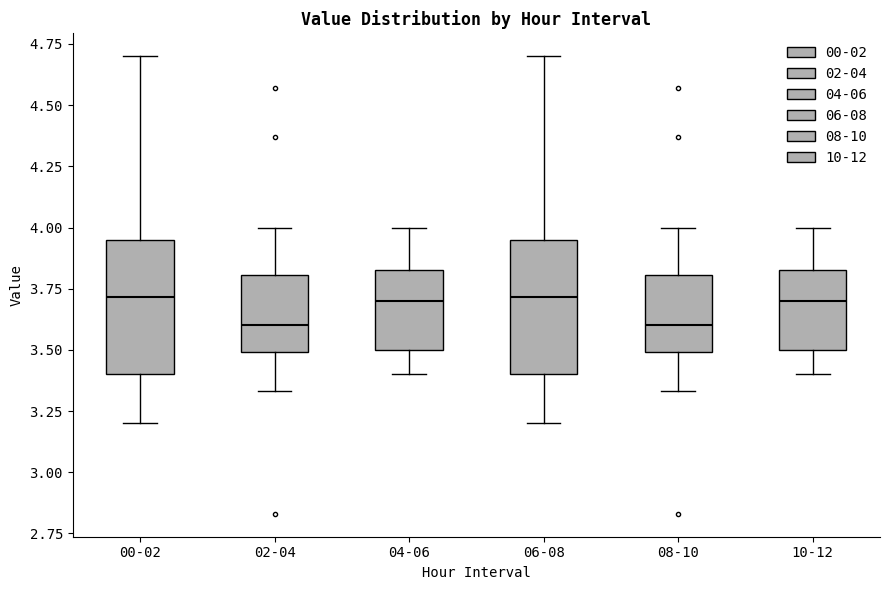

Where does the upper whisker of the box for 10-12 end on the y-axis? The values are not printed on the chart, so give them approximately, as read against the axis.

4.00